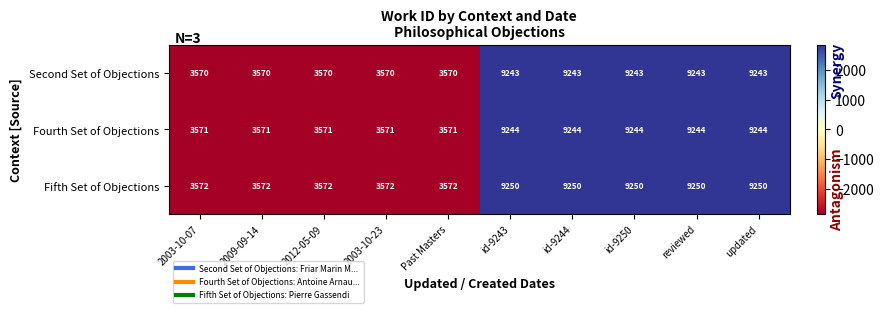

List the series in order of their peak value, lowest first.

Second Set of Objections, Fourth Set of Objections, Fifth Set of Objections